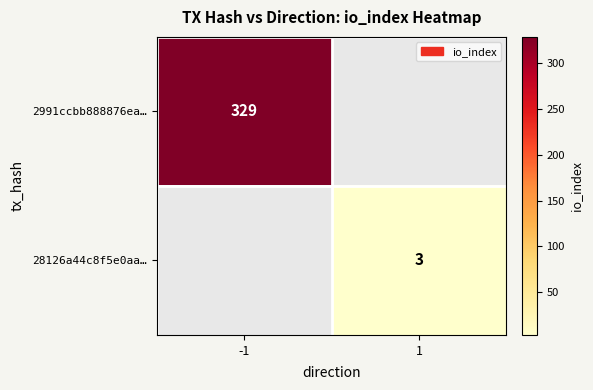

What is the greatest value displayed?

329.0